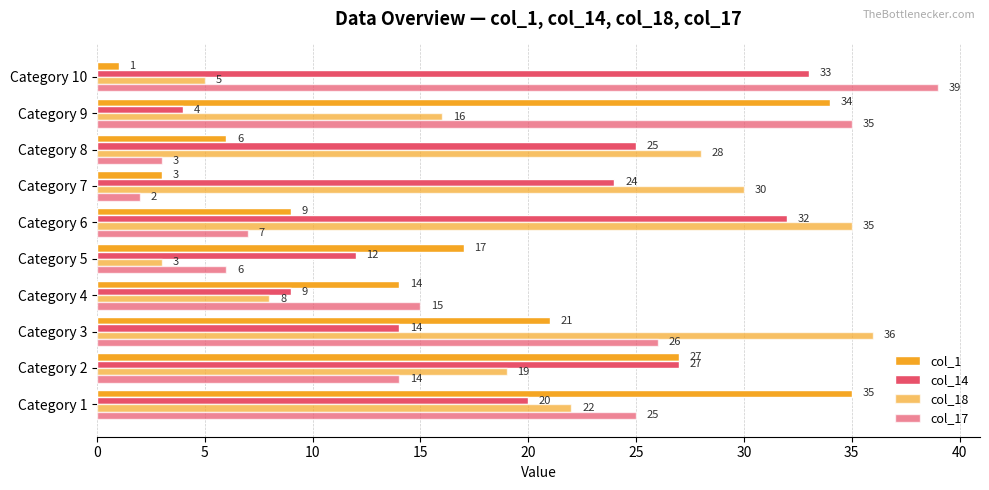

How many series are shown in this chart?

4